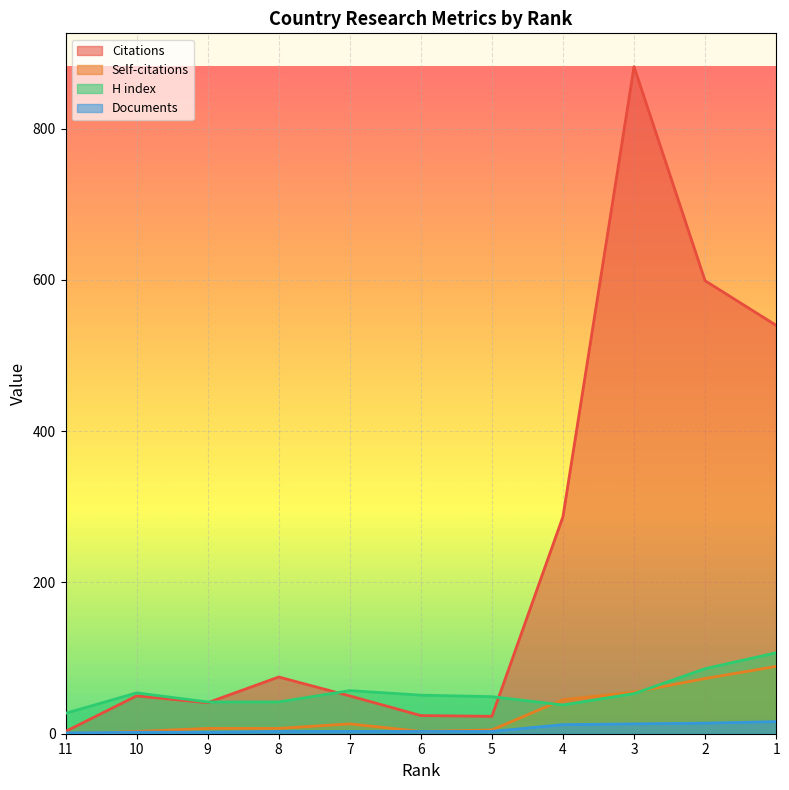

Rank the categories by Documents value from lowest to highest.

11, 10, 9, 8, 7, 6, 5, 4, 3, 2, 1